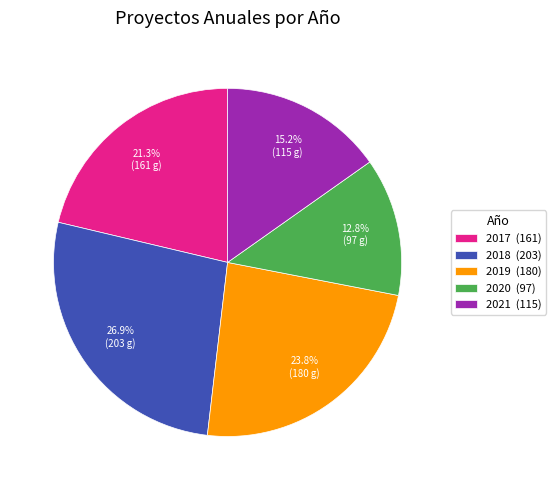

The 2020 slice represents 13% of the pie. True or false?

True